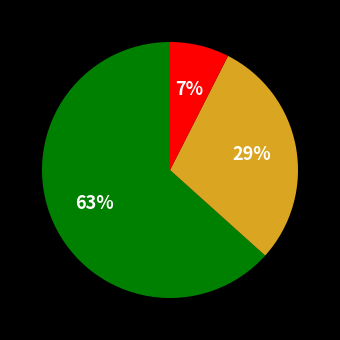

Is there a majority slice in this chart?

Yes